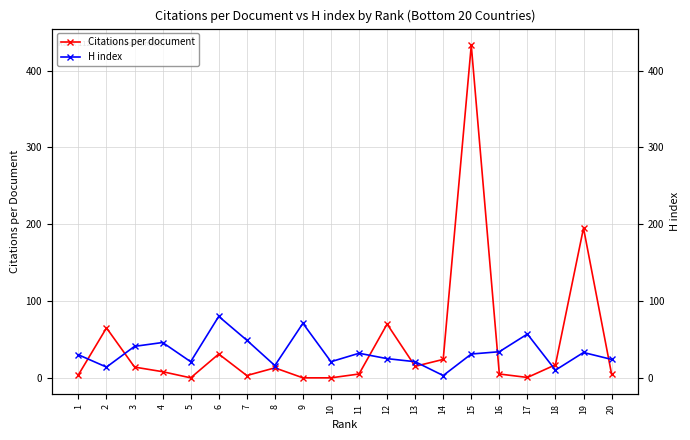

Does the chart have visible grid lines?

Yes